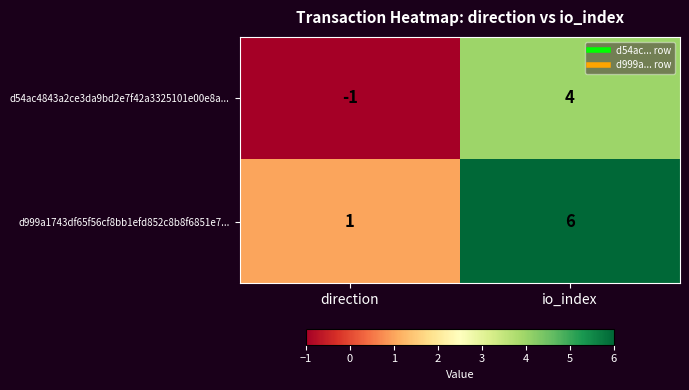

At which label is d999a1743df65f56cf8bb1efd852c8b8f6851e7... closest to 3?

direction